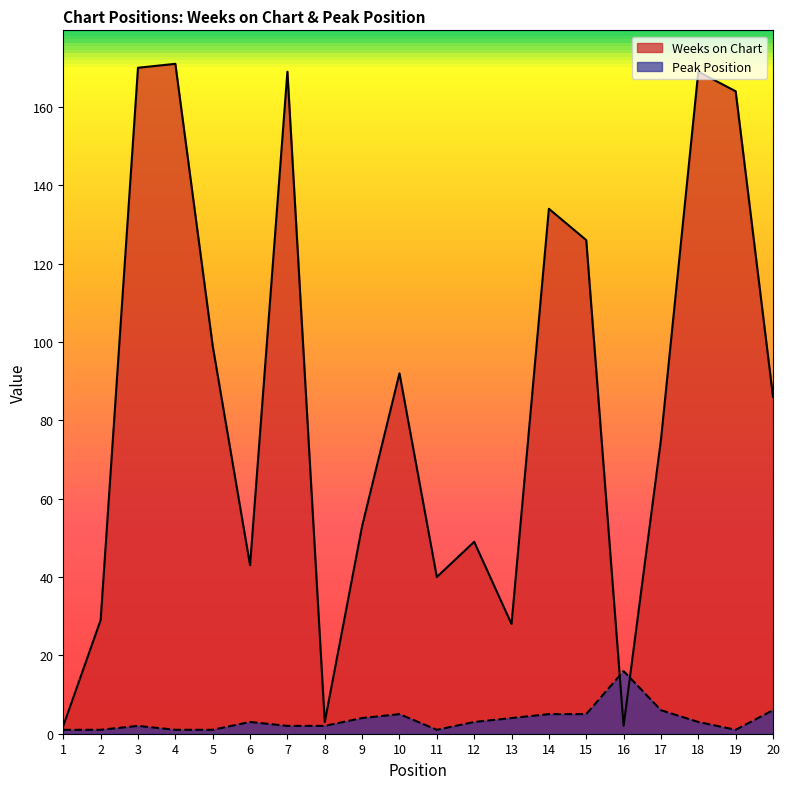

How many lines are shown in the chart?

2